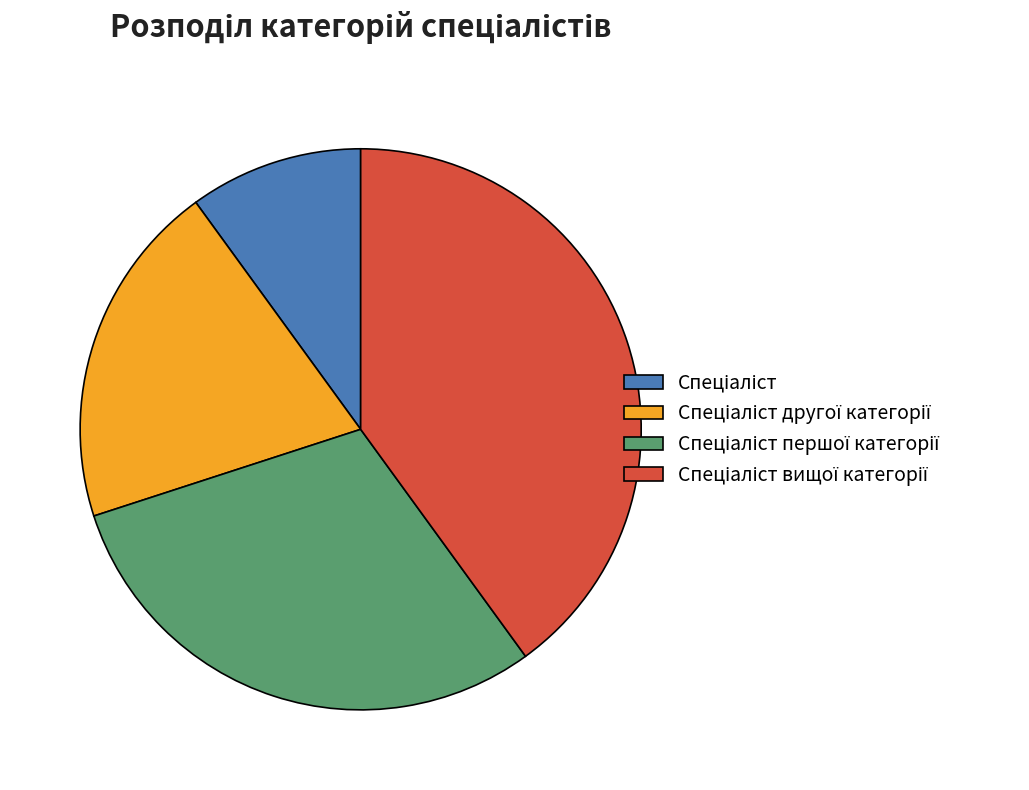

Does any single category account for the majority?

No